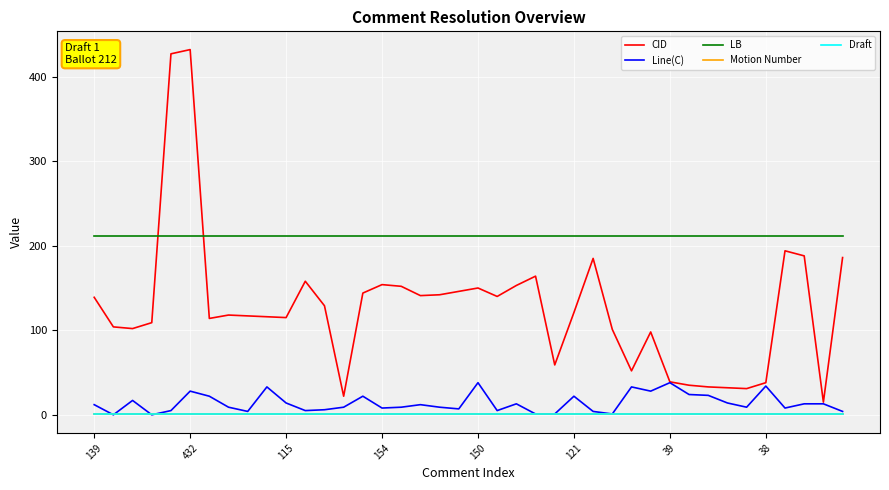

True or false: Line(C) and CID cross at least once.

False